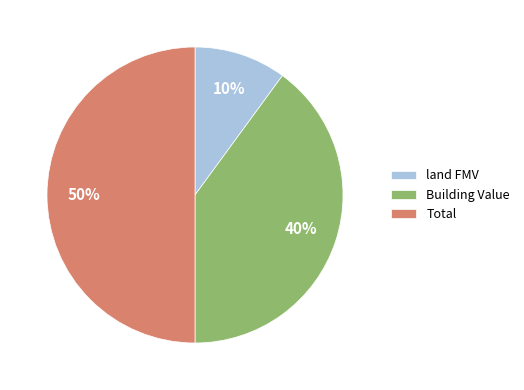

Count the number of slices in the pie.

3